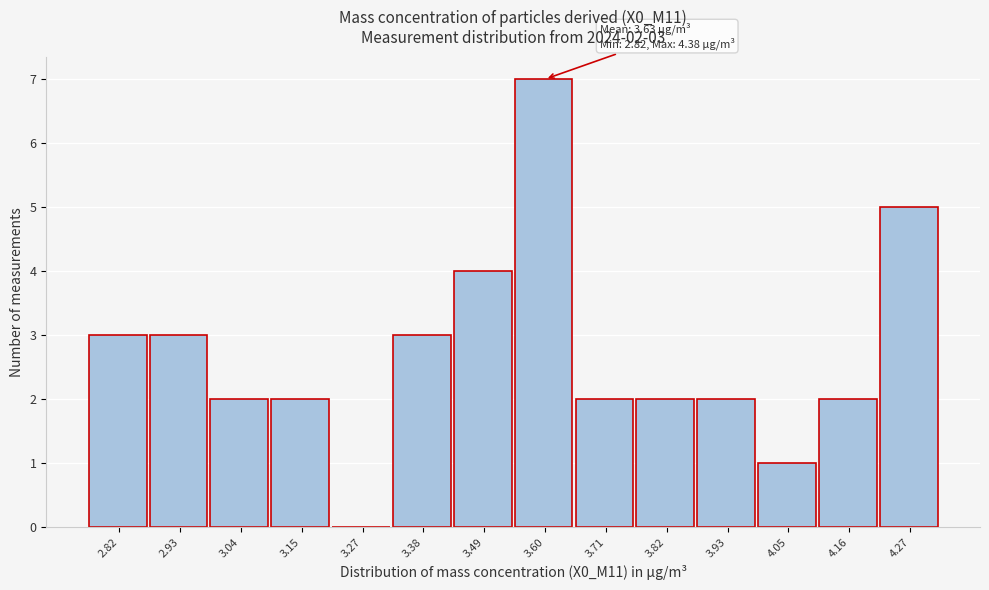

Reading right to left, list all the values displayed in this chart.

4.27=5	4.16=2	4.05=1	3.93=2	3.82=2	3.71=2	3.60=7	3.49=4	3.38=3	3.27=0	3.15=2	3.04=2	2.93=3	2.82=3